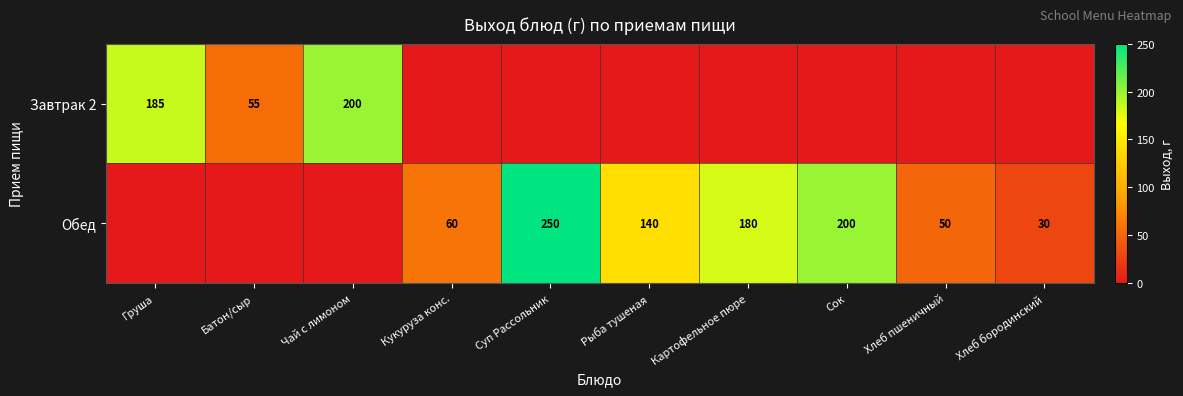

True or false: Завтрак 2 has a value of 185 at Груша.

True